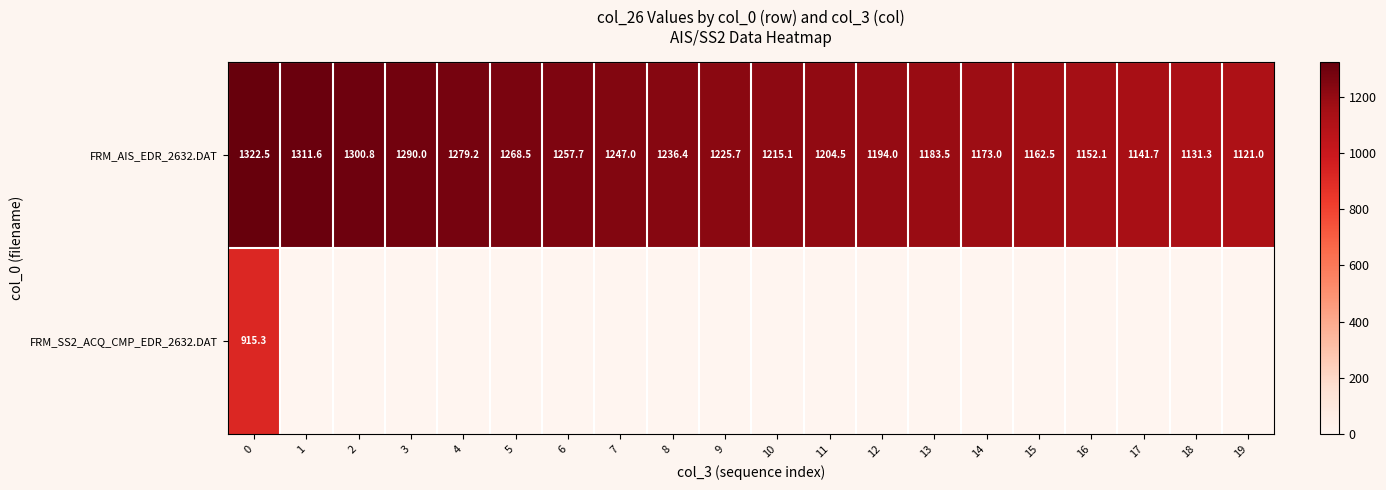

Which series changed the most between 2 and 15?

row_0